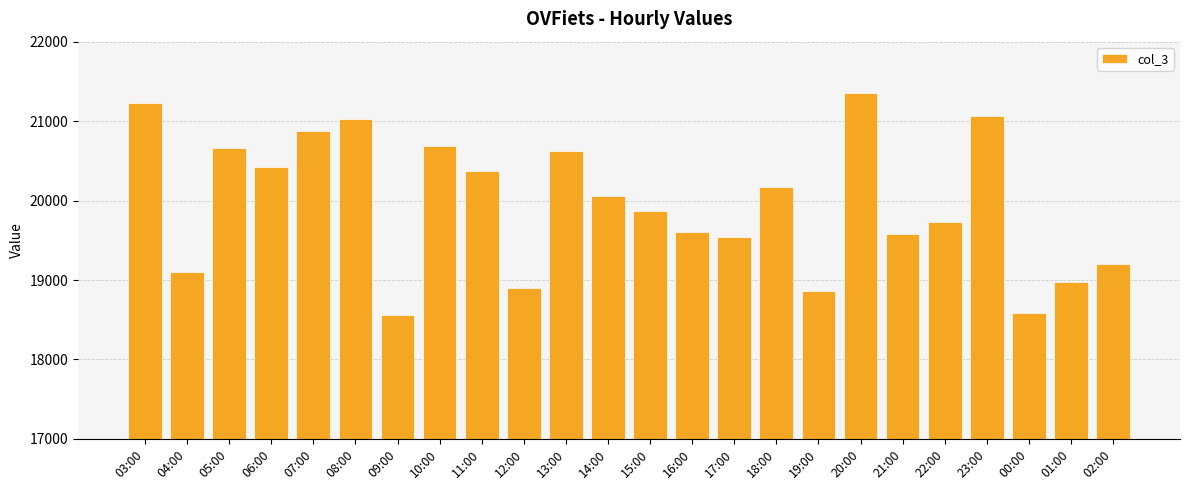

What is the ratio of the value at 13:00 to the value at 23:00?

1.0